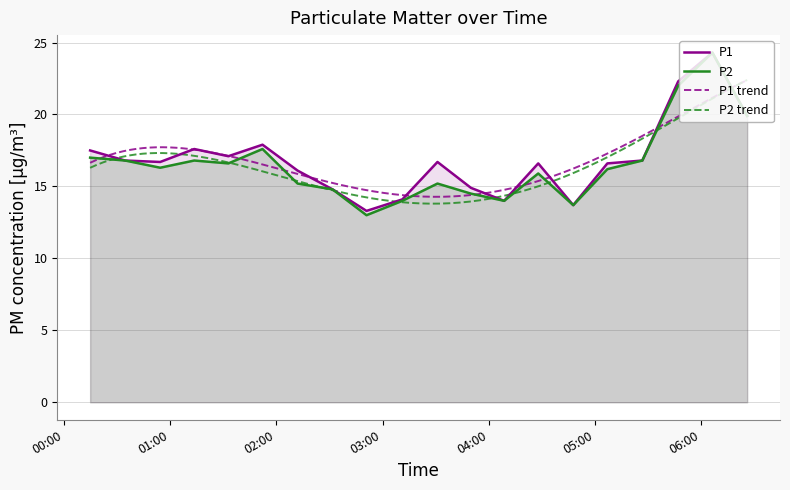

Which has a higher value, 2020/04/27 05:46:55 or 2020/04/27 00:14:56?

2020/04/27 05:46:55